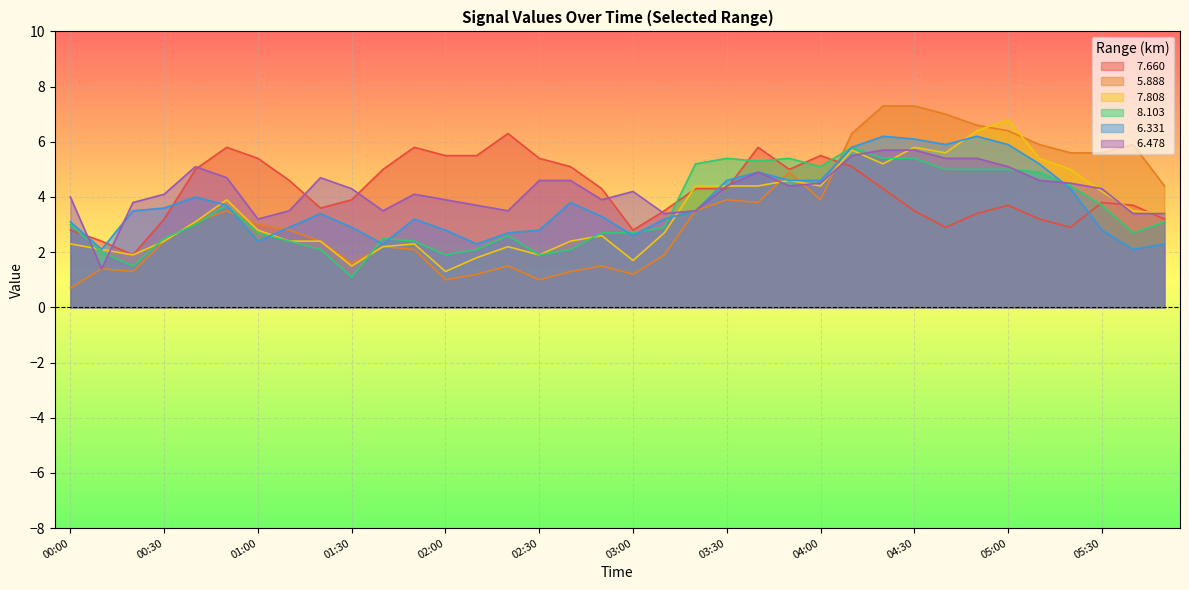

What are all the series names shown in the legend?

  7.660,   5.888,   7.808,   8.103,   6.331,   6.478